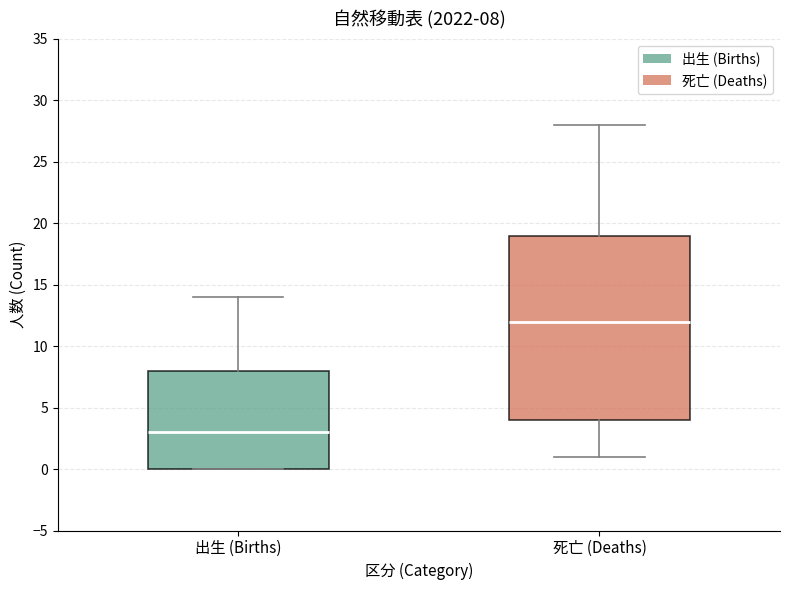

Which box has the lowest median line?

出生 (Births)